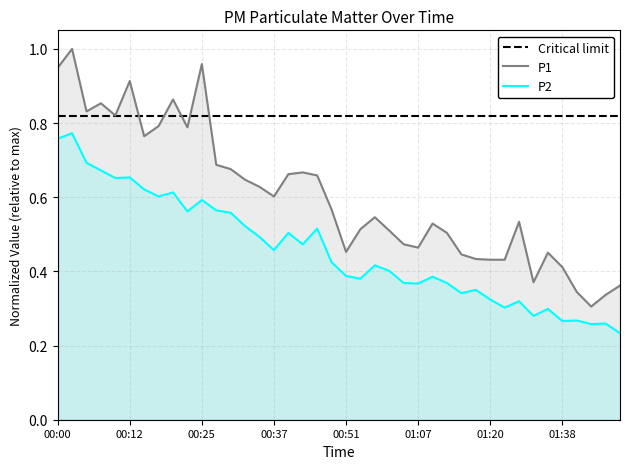

True or false: Critical limit has more than 0 points higher than both neighbors.

False